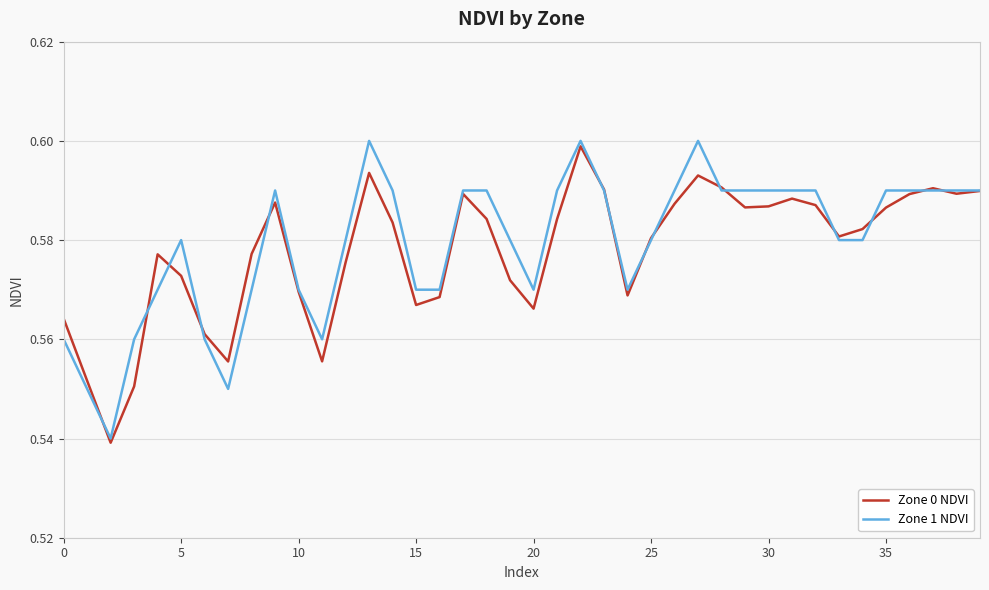

How many lines are shown in the chart?

2